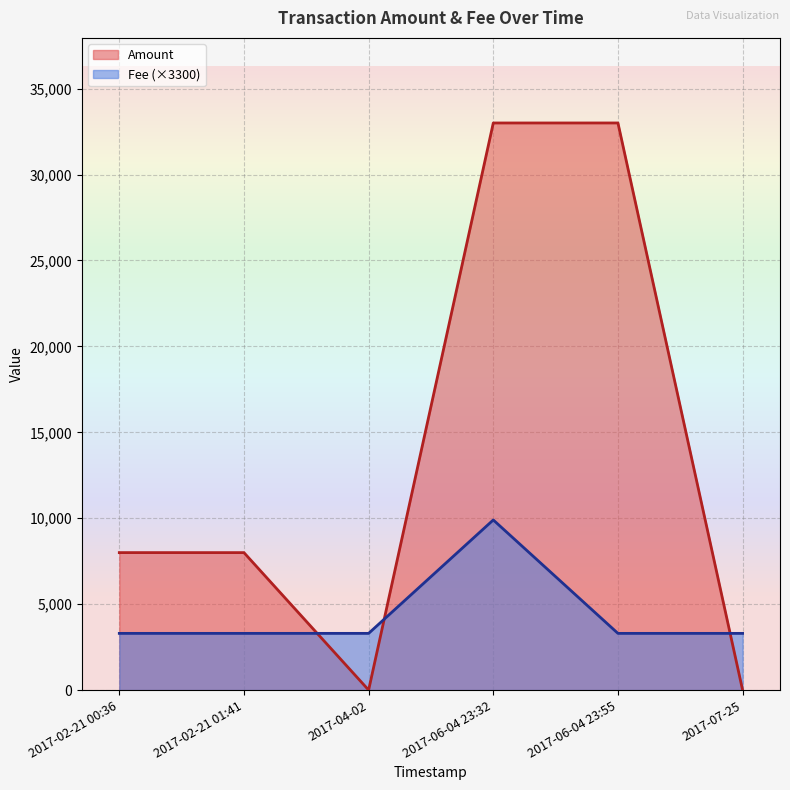

Where is Amount nearest to the value 16500?

2017-02-21 00:36